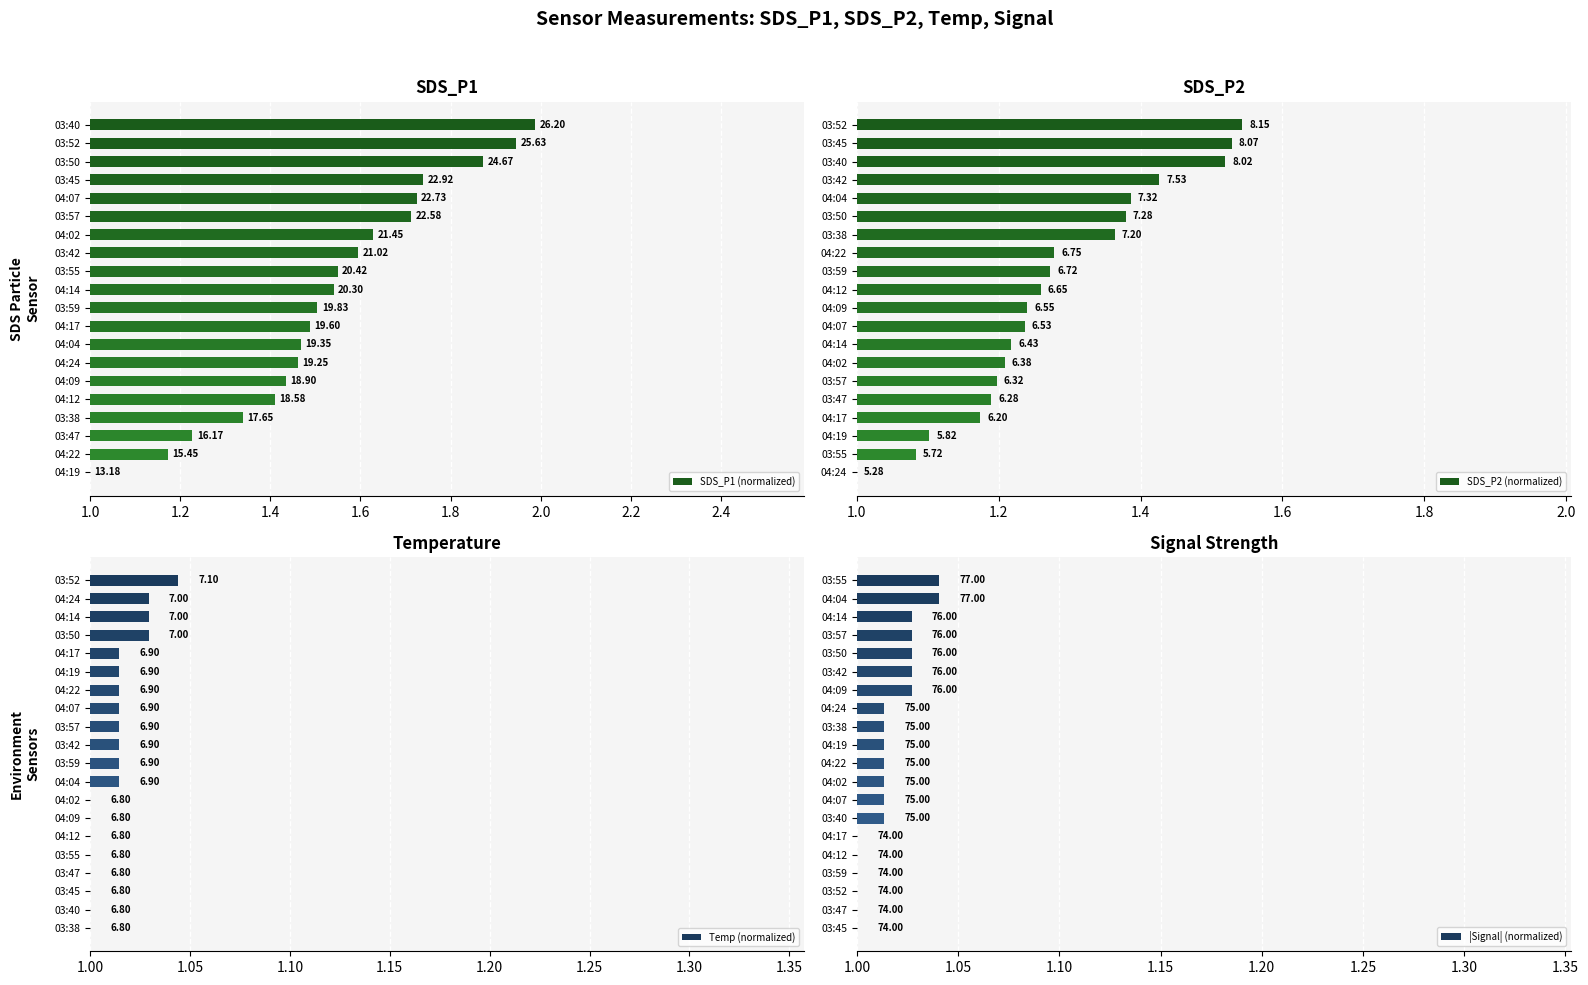

Are the bars grouped side by side (vs. stacked)?

Yes